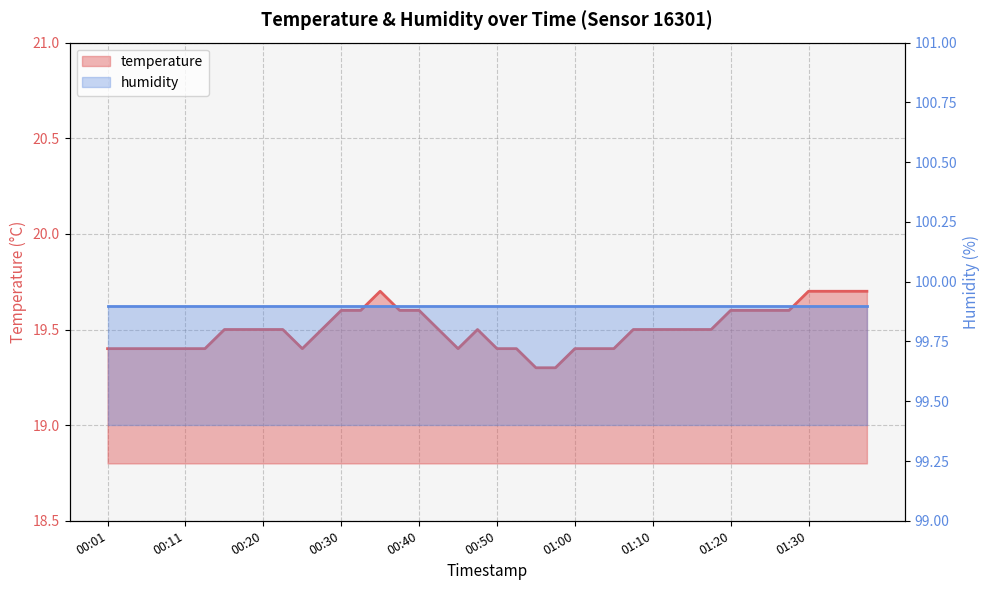

What value does the data have at 01:35?

19.7